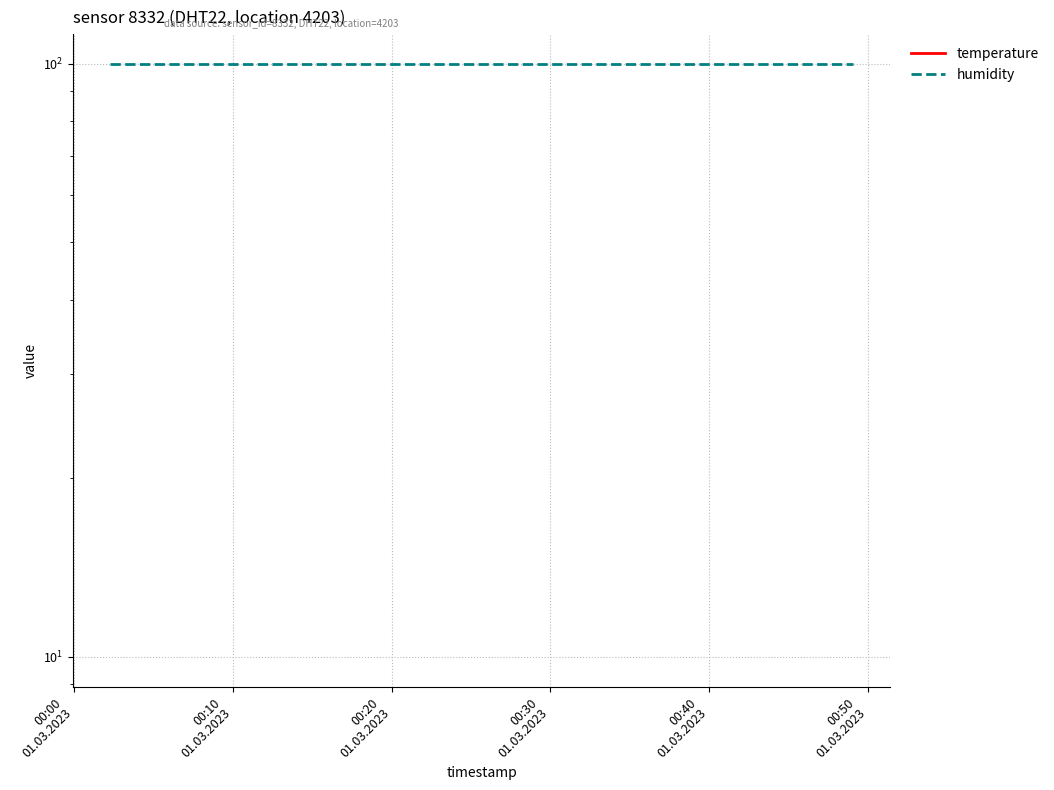

The humidity series shows 149.3 at 16. True or false?

False